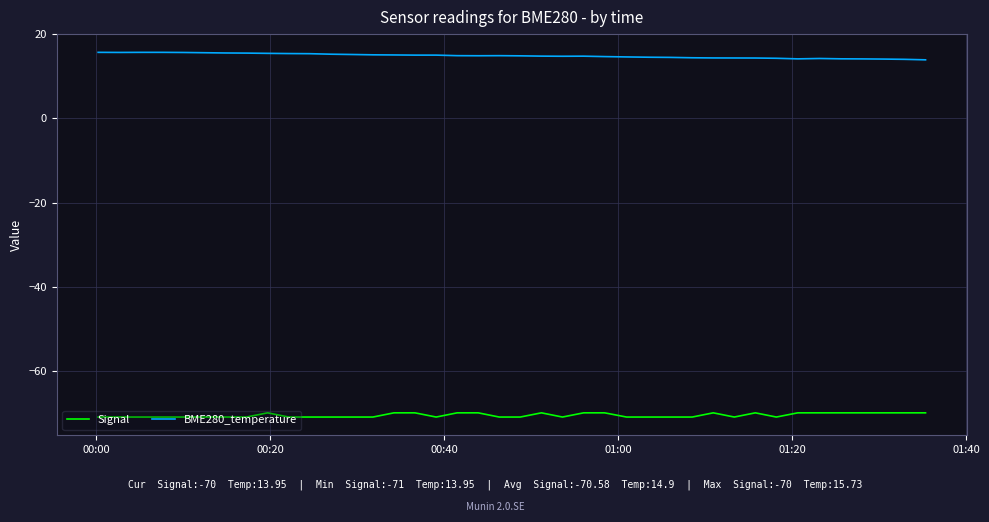

True or false: Signal and BME280_temperature intersect in this chart.

False